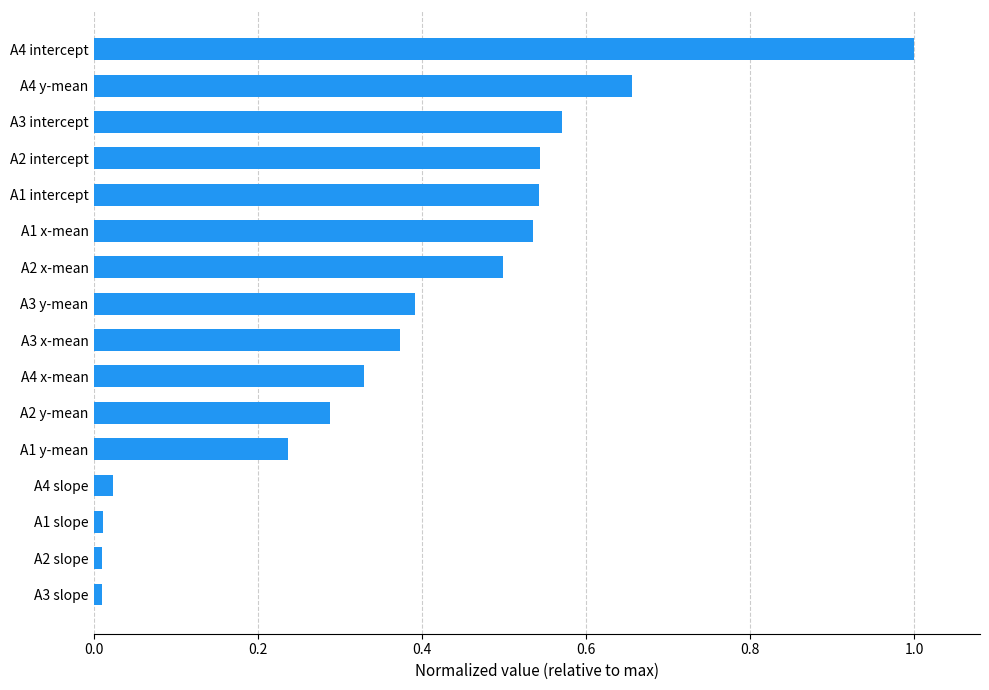

Between A3 y-mean and A2 y-mean, which is larger?

A3 y-mean